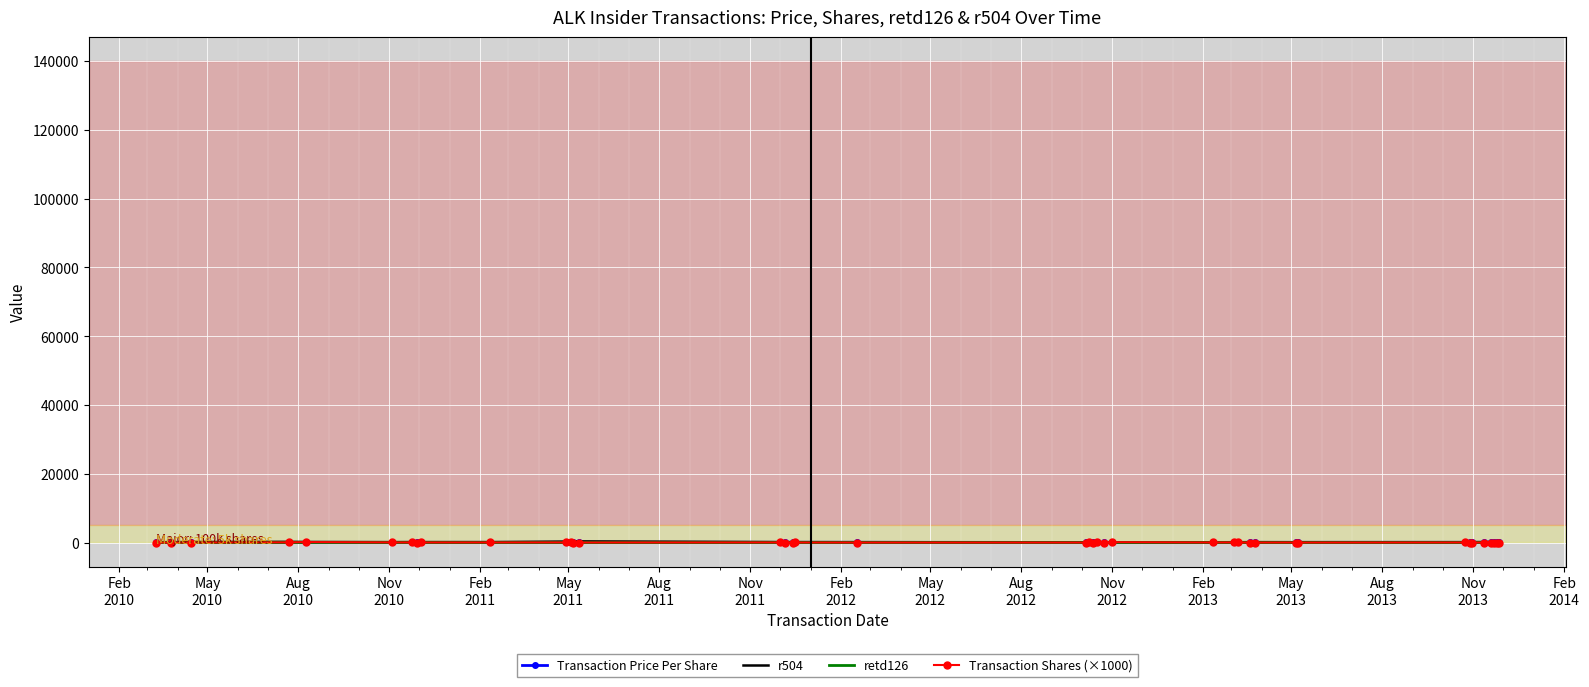

How many distinct data groups are displayed?

4